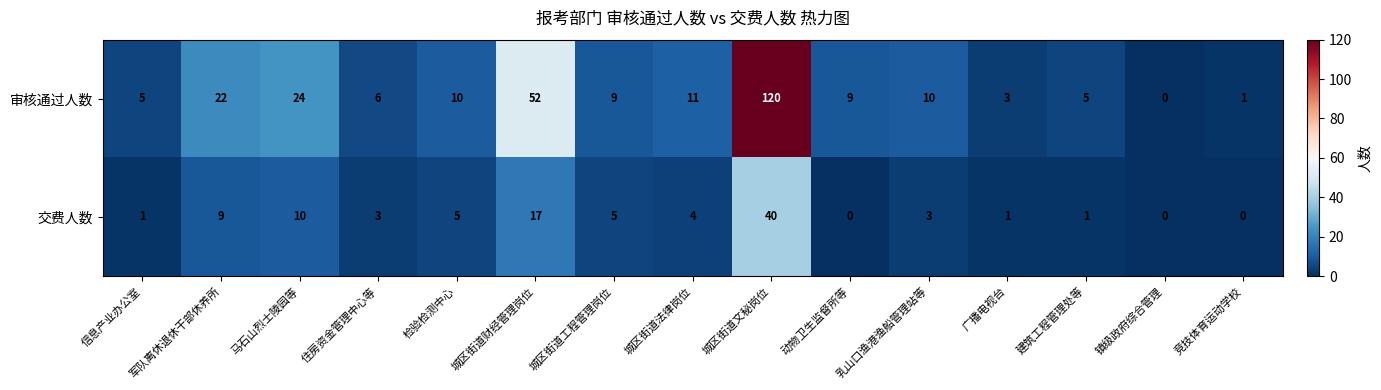

At 建筑工程管理处等, list the series in order from smallest to largest.

交费人数, 审核通过人数